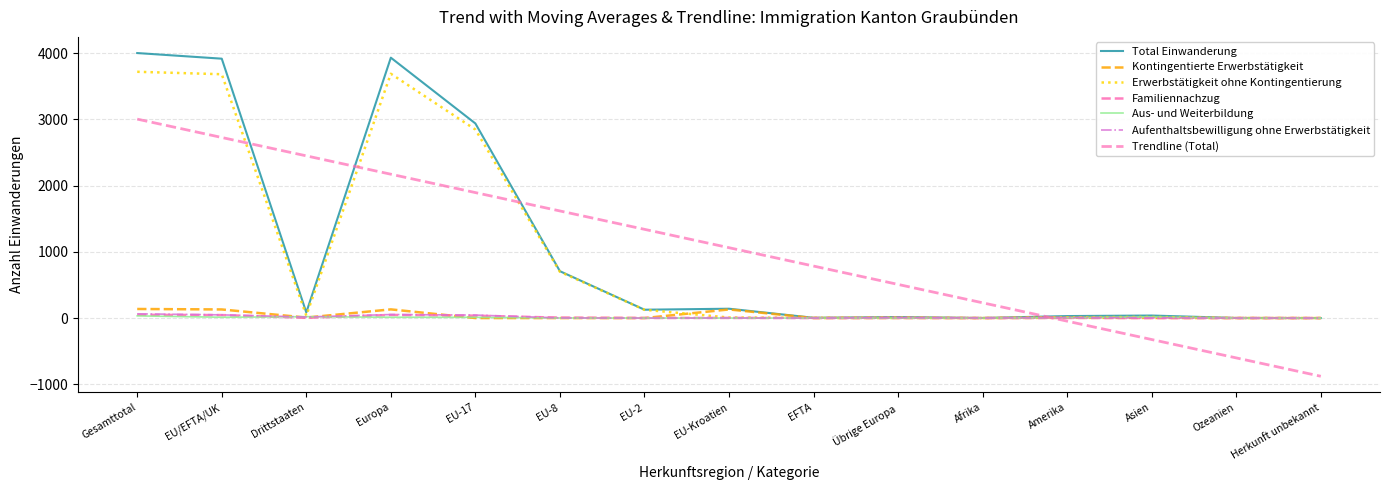

Rank the series by their maximum value, from lowest to highest.

Aus- und Weiterbildung, Familiennachzug, Aufenthaltsbewilligung ohne Erwerbstätigkeit, Kontingentierte Erwerbstätigkeit, Erwerbstätigkeit ohne Kontingentierung, Total Einwanderung